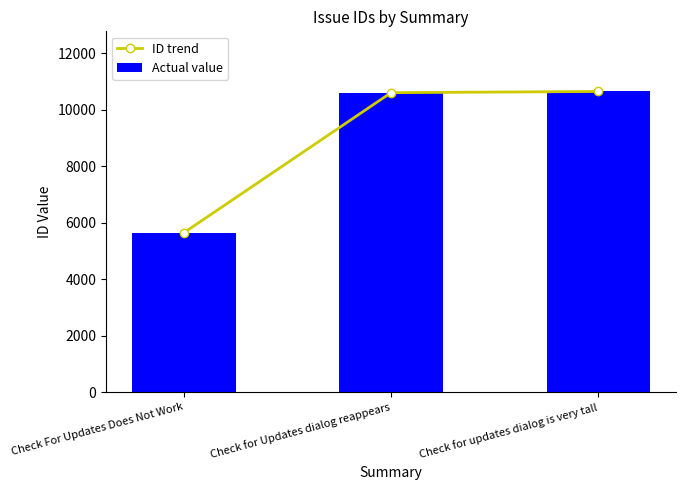

How many data points does each series have?

3